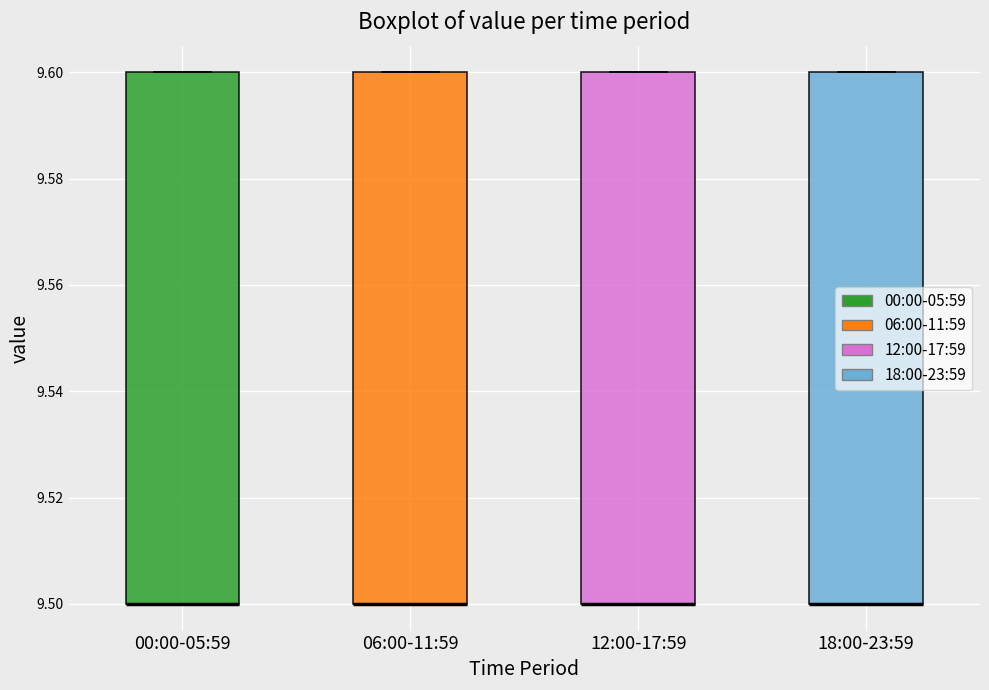

Reading left to right, transcribe this box plot: for each box, give where its median line is, the range the box spans, and where its two whiskers end, as read against the y-axis. The values are not printed on the chart, so give them approximately, as read against the axis.

00:00-05:59: median 9.5 (drawn on the box's lower edge), box 9.5 to 9.6, whiskers 9.5 to 9.6
06:00-11:59: median 9.5 (drawn on the box's lower edge), box 9.5 to 9.6, whiskers 9.5 to 9.6
12:00-17:59: median 9.5 (drawn on the box's lower edge), box 9.5 to 9.6, whiskers 9.5 to 9.6
18:00-23:59: median 9.5 (drawn on the box's lower edge), box 9.5 to 9.6, whiskers 9.5 to 9.6